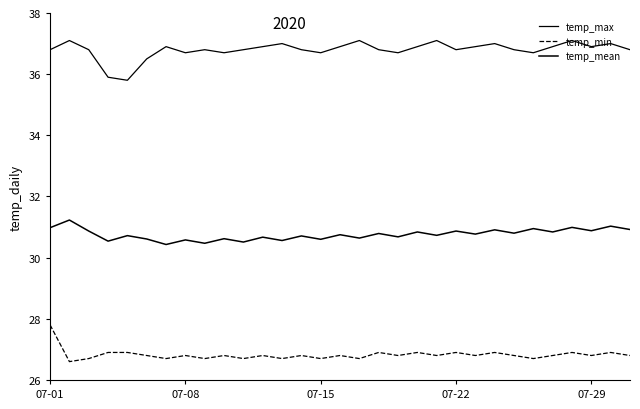

Is this an area chart (filled region under the line)?

No